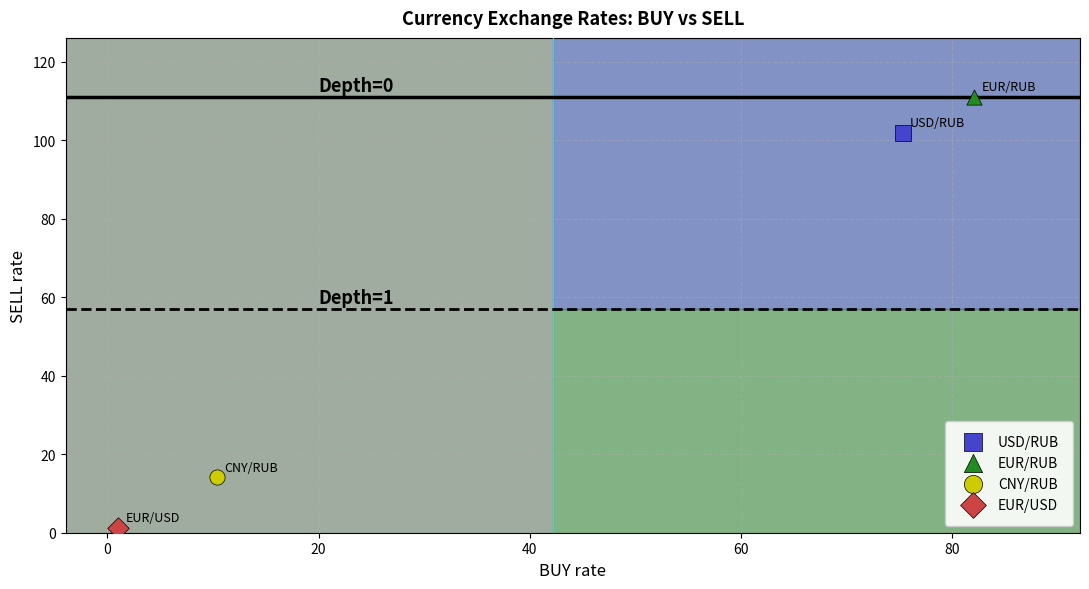

What are all the series names shown in the legend?

USD/RUB, EUR/RUB, CNY/RUB, EUR/USD